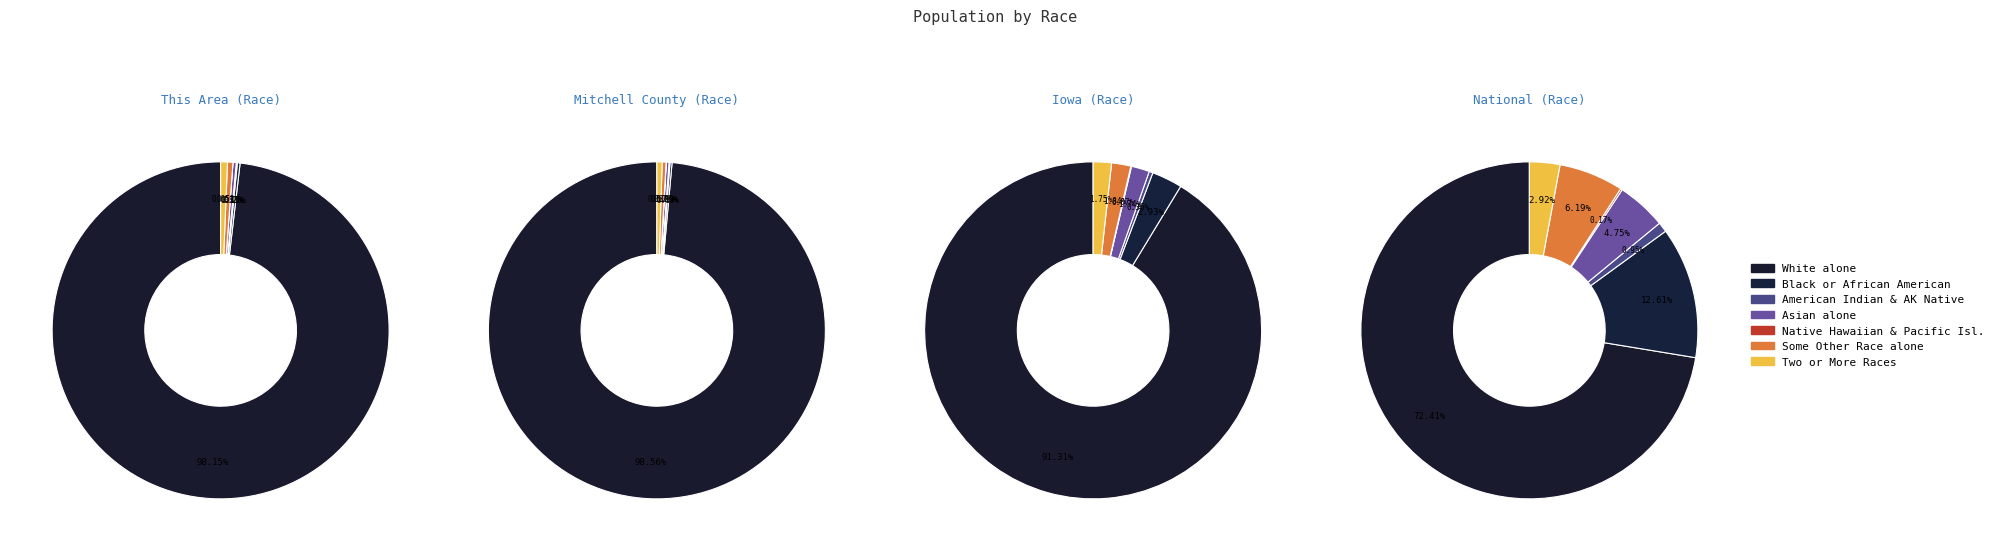

What percentage do American Indian and Alaska Native and Some Other Race alone together represent?

0.6%